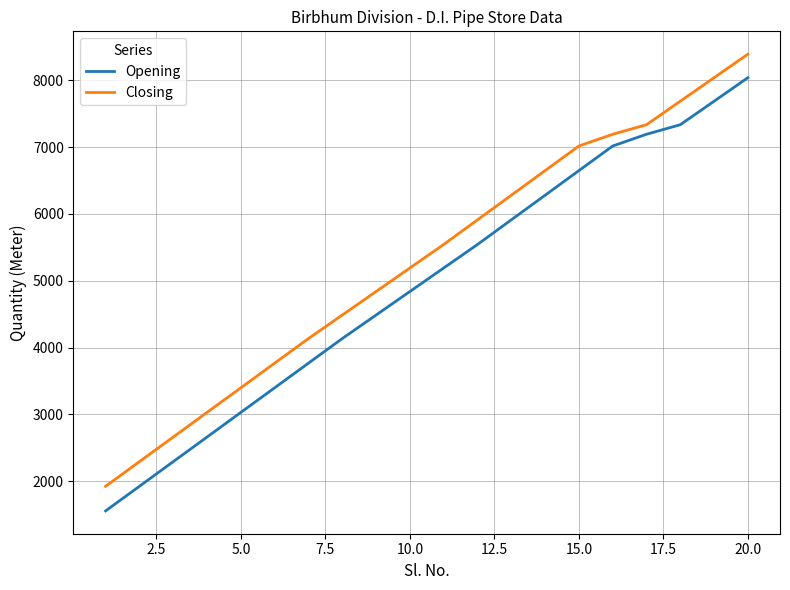

True or false: Opening and Closing intersect in this chart.

False